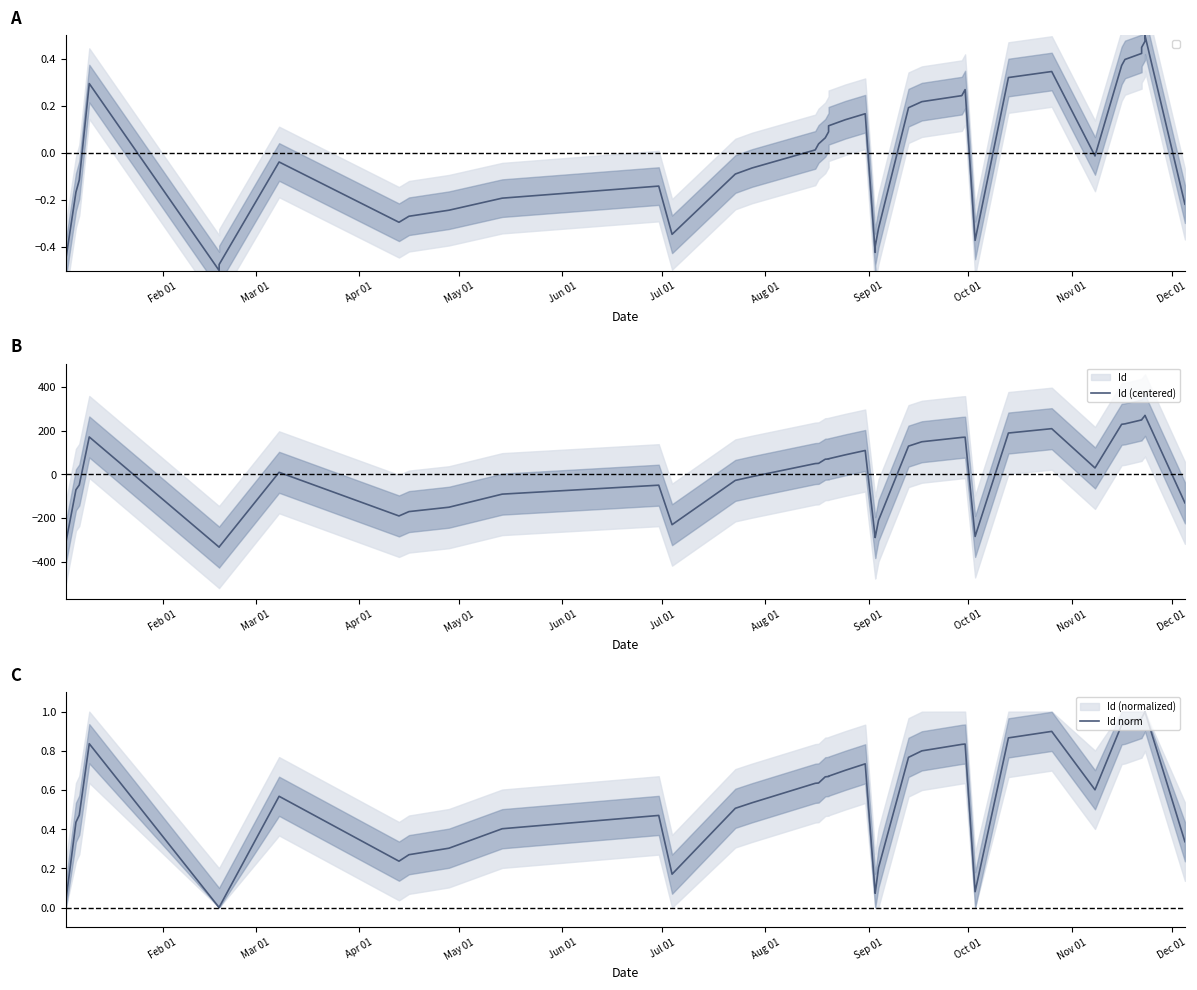

Is it true that Id norm equals 0.3 at May 01?

False